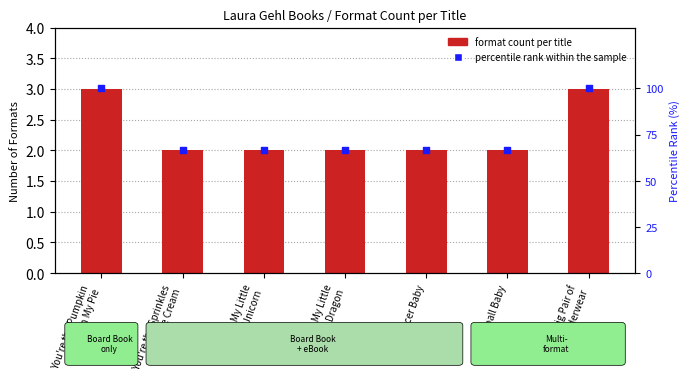

Which series has the widest spread of Y values?

percentile rank within the sample